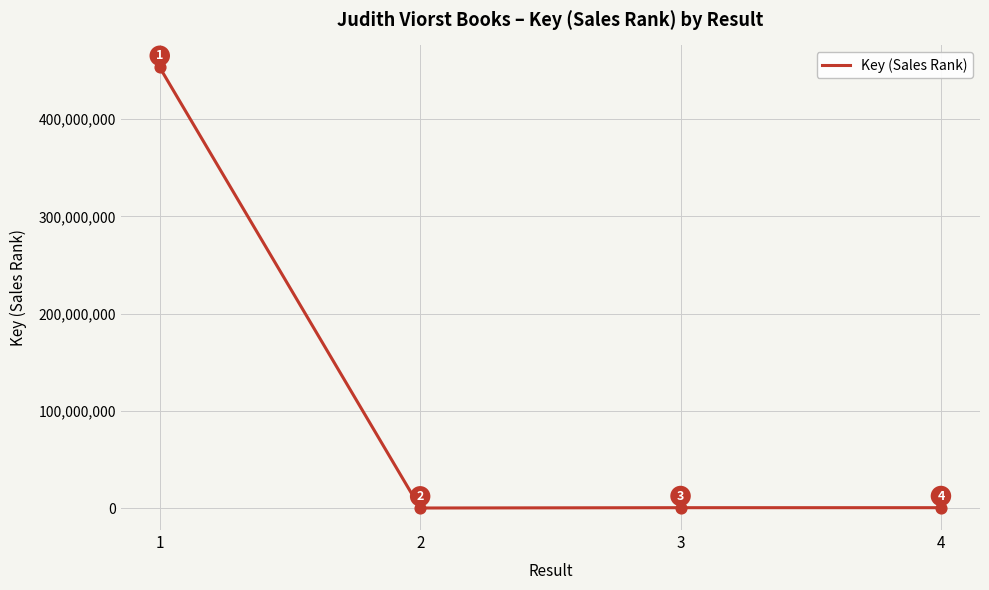

What is the change in value from 2 to 4?

+324328